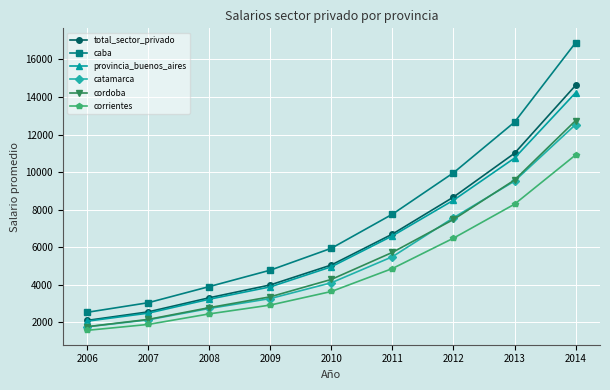

What is the smallest value displayed?

1574.5